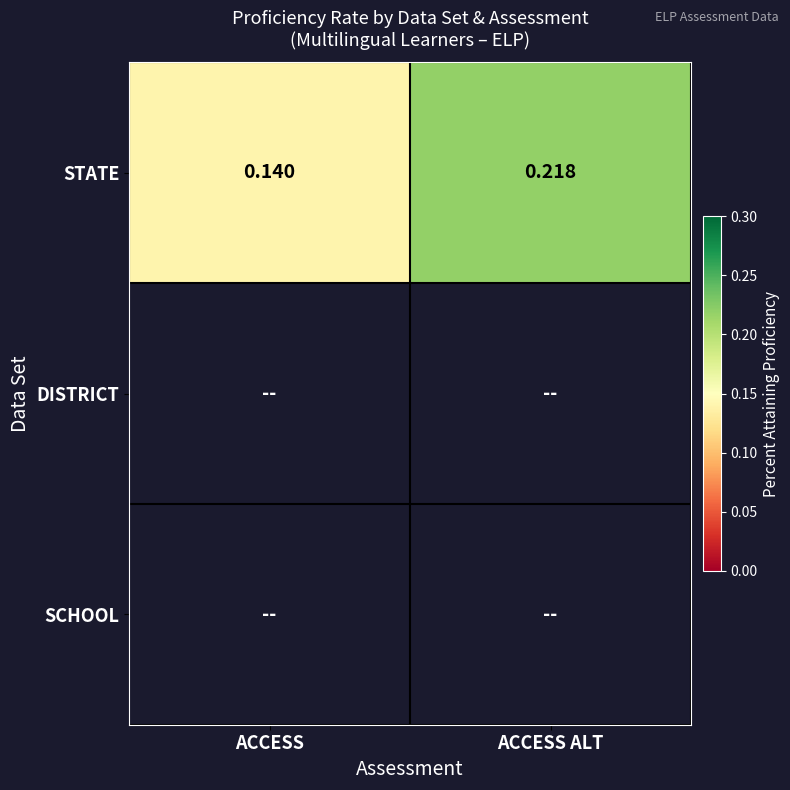

Which has a higher value, ACCESS or ACCESS ALT?

ACCESS ALT